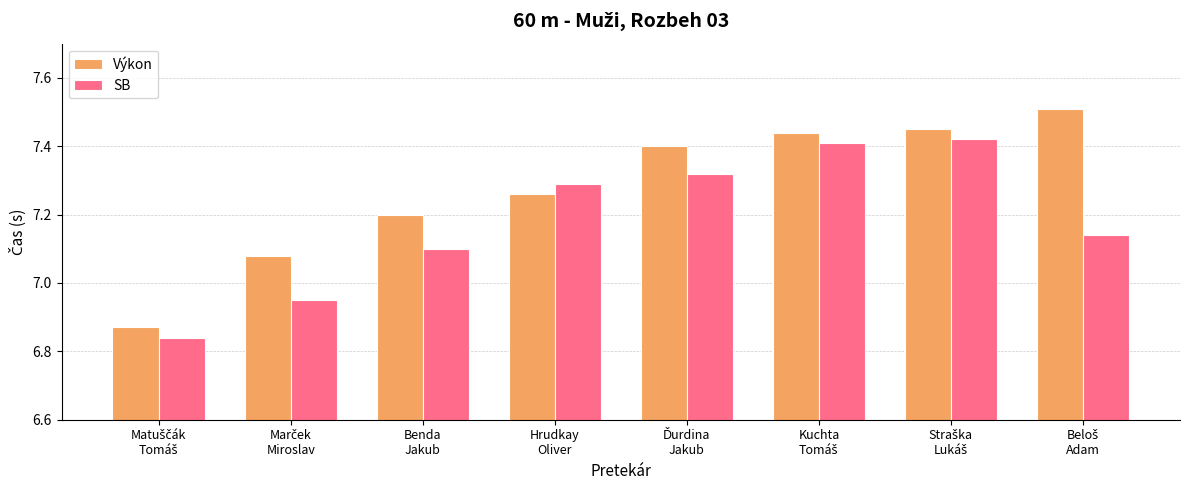

At how many categories does at least one series exceed 6?

8